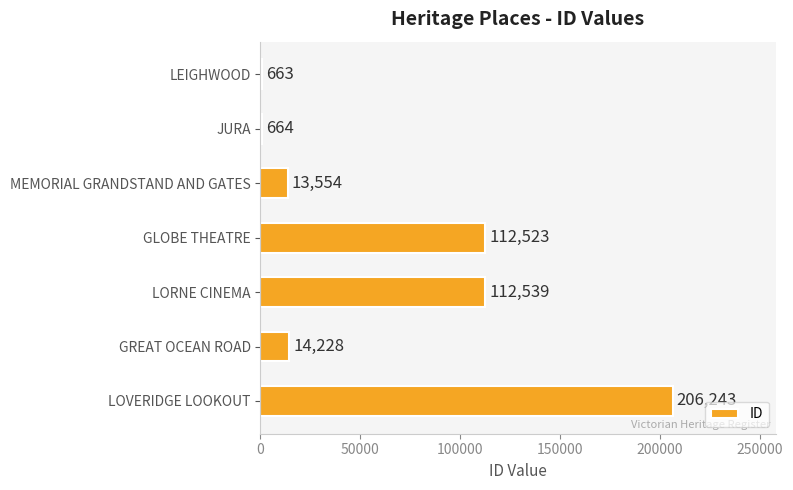

Where is the data nearest to the value 103453?

GLOBE THEATRE